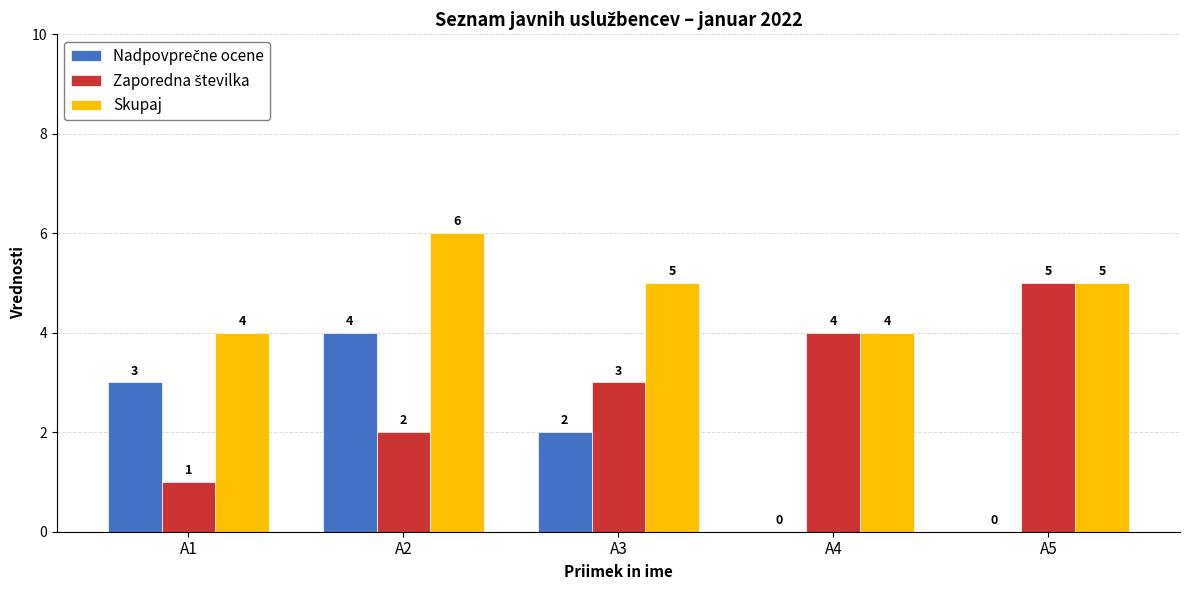

What is the maximum value for Skupaj?

6